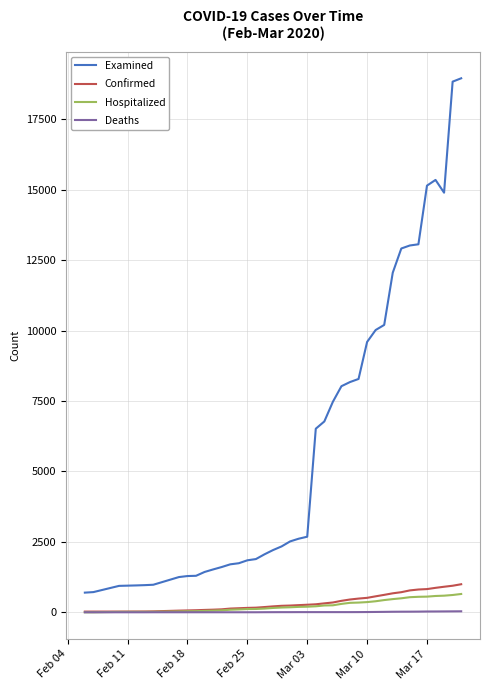

What is the maximum value for Hospitalized?

650